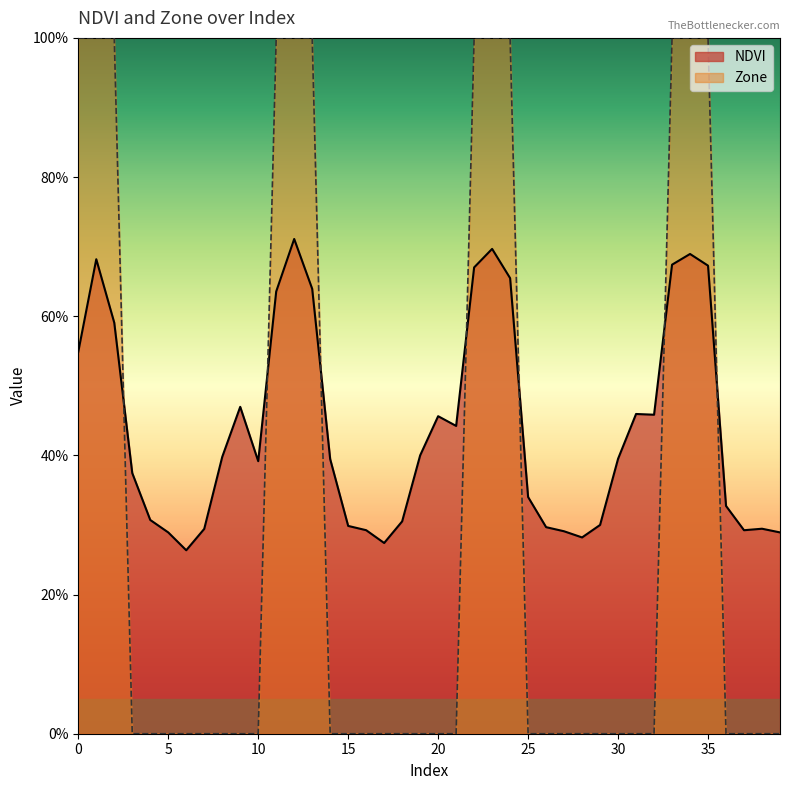

How many times do Zone and NDVI cross each other?

7